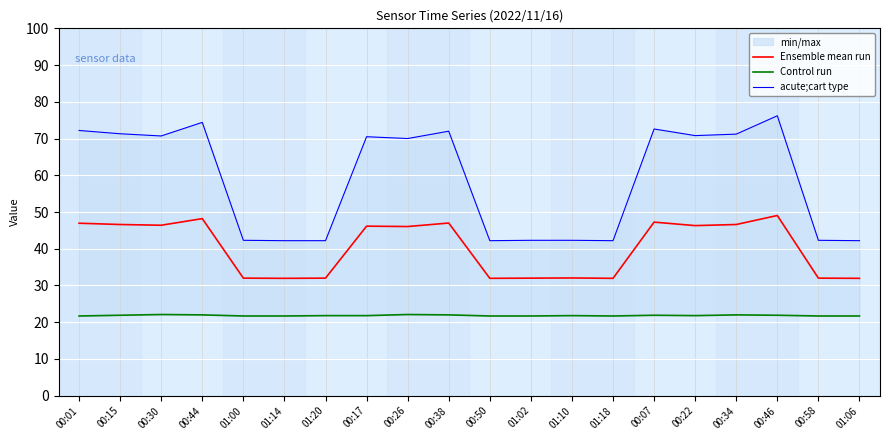

What is the difference between the maximum and minimum values in the acute;cart type series?

34.0